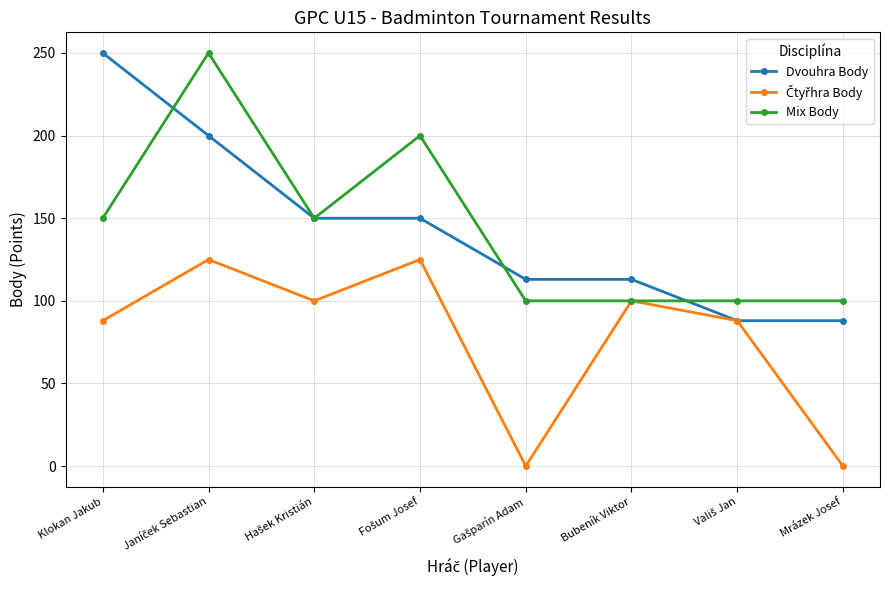

What is the value of the Mix Body point at the 7th from the left?

100